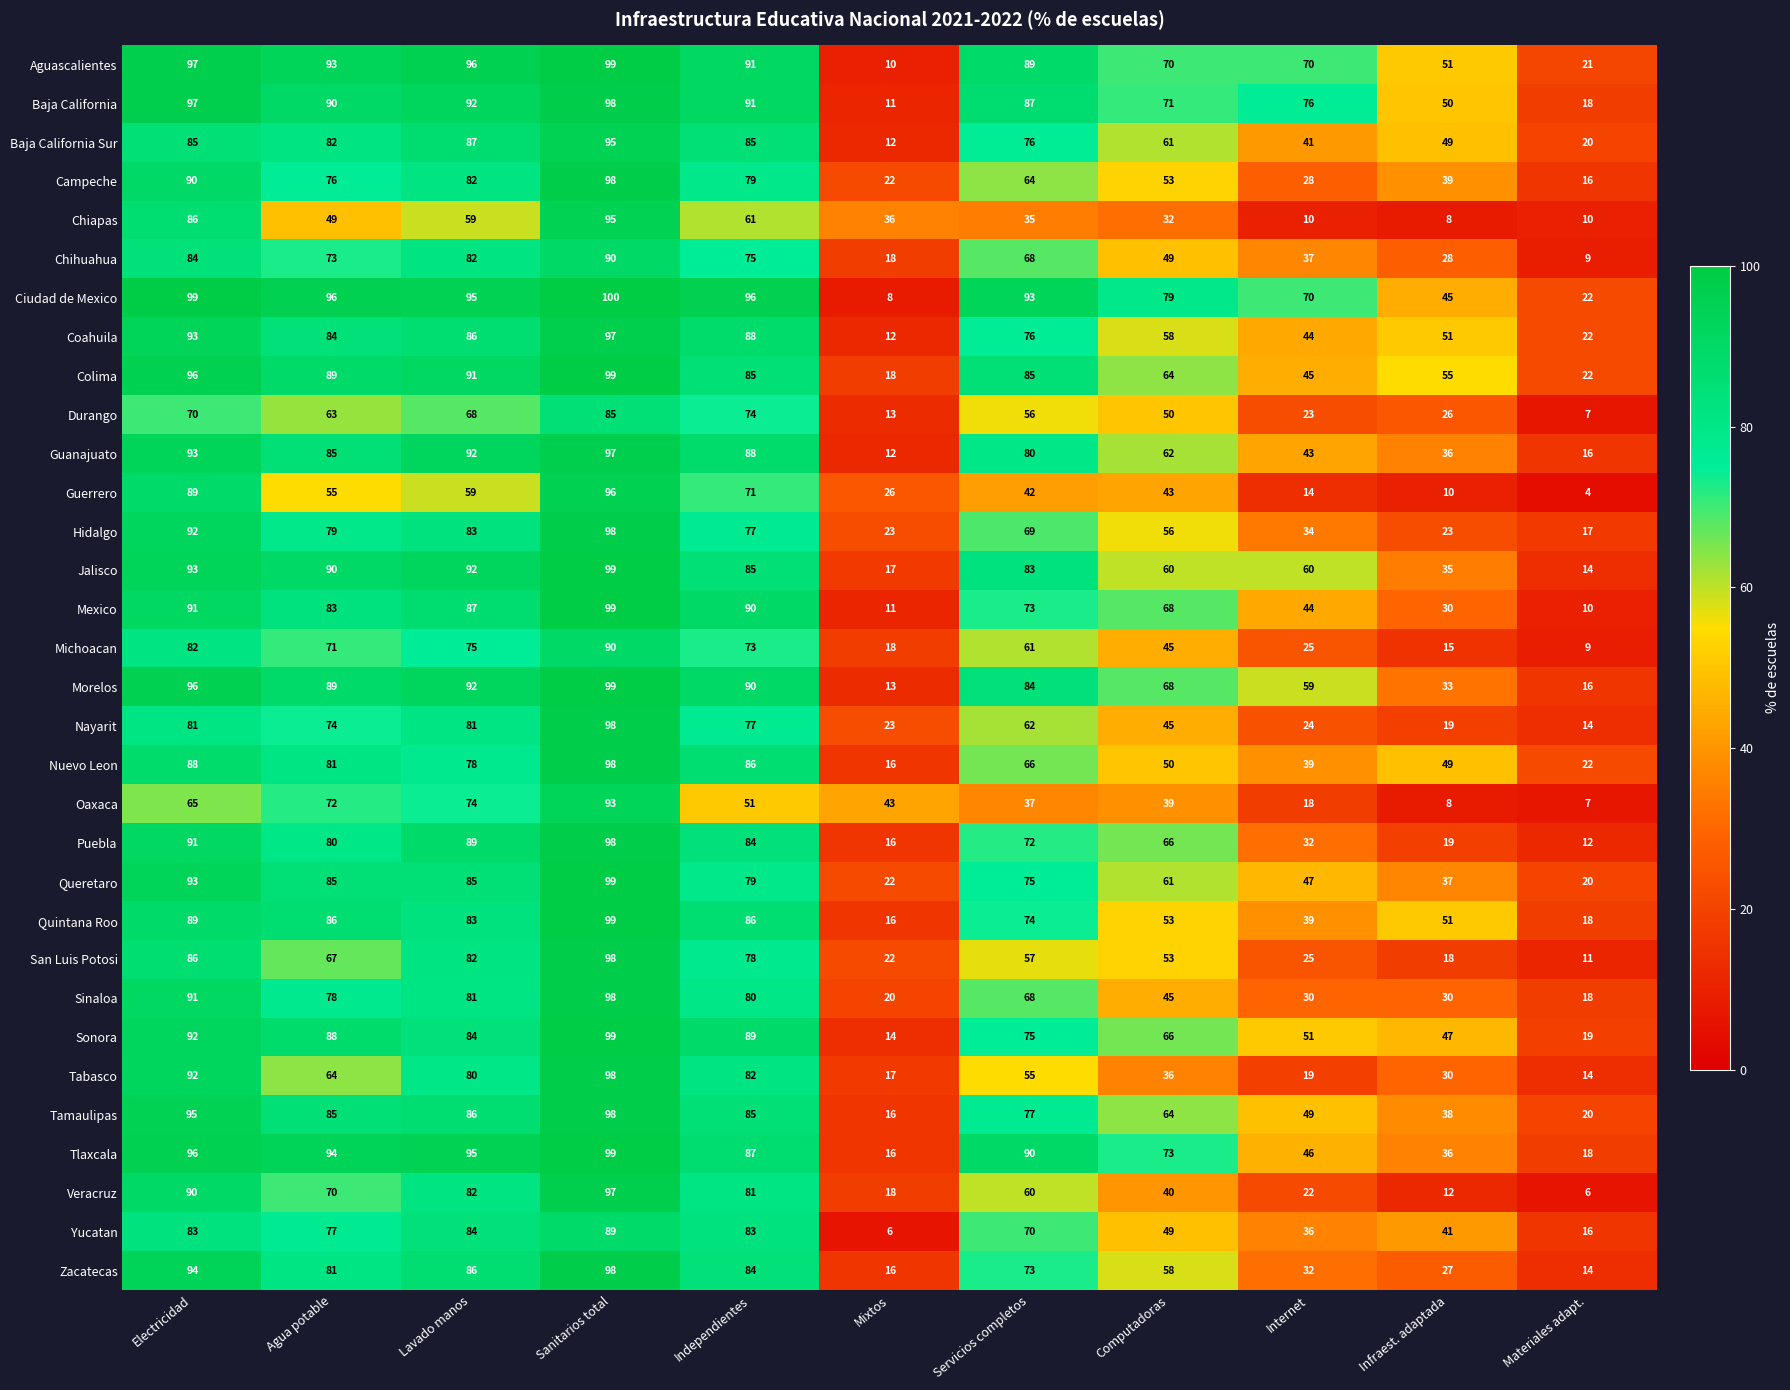

At which label does Yucatan first exceed 70?

Electricidad